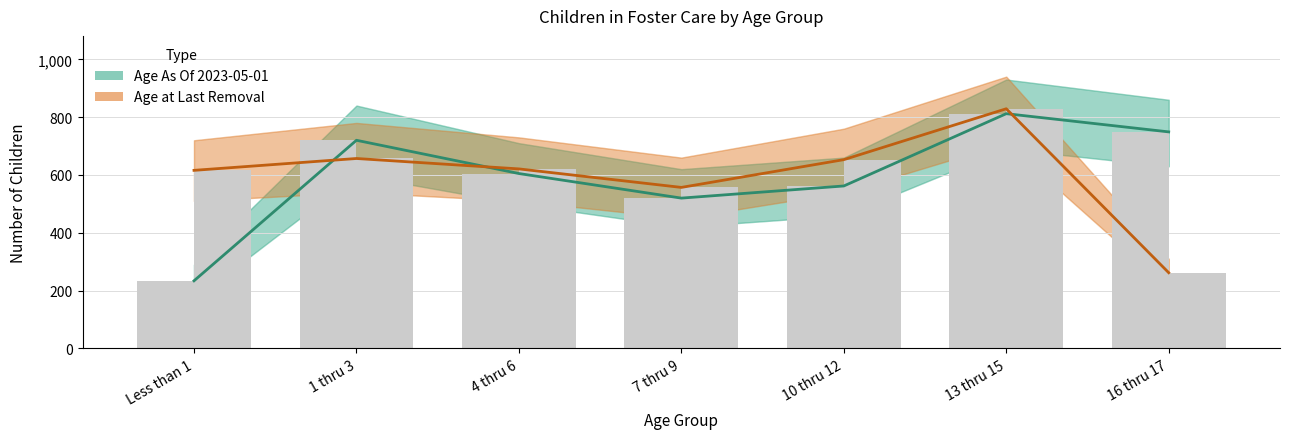

True or false: Age As Of 2023-05-01 has a value of 605 at 4 thru 6.

True